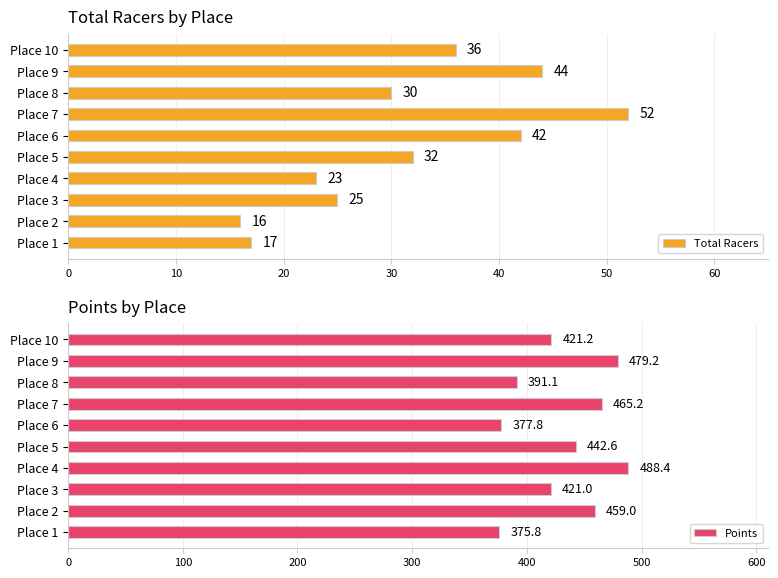

The Points series shows 391.1 at Place 8. True or false?

True